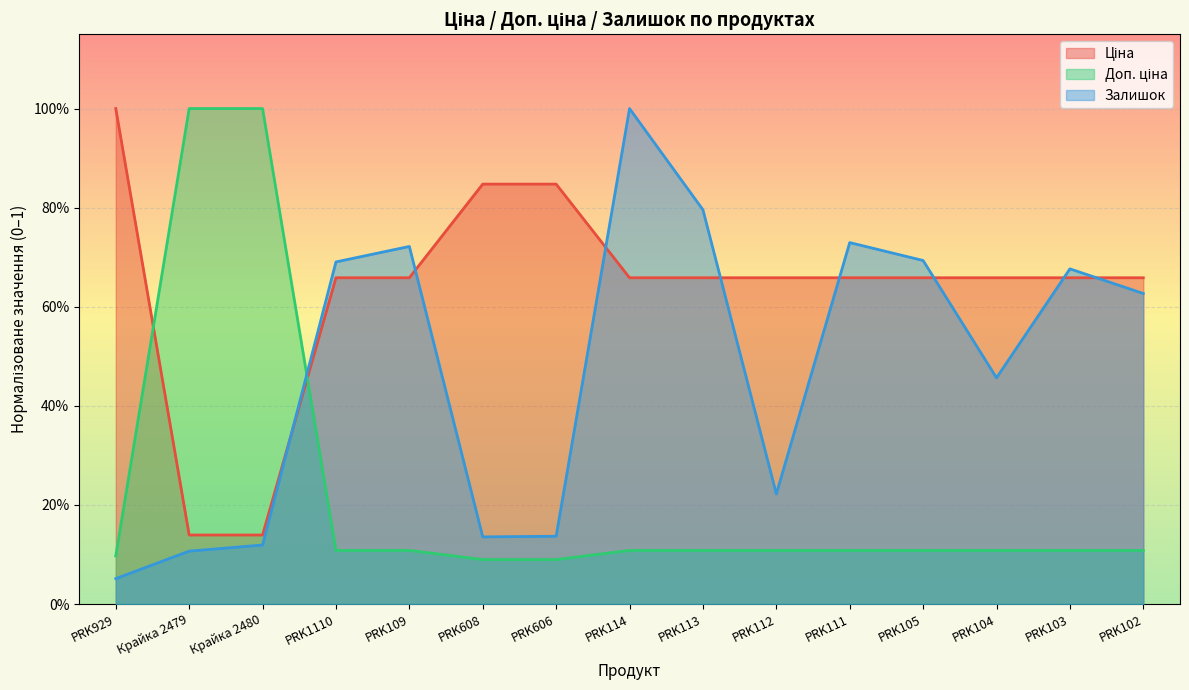

Reading right to left, what are all the values shown in this chart?

Ціна: PRK102=0.7	PRK103=0.7	PRK104=0.7	PRK105=0.7	PRK111=0.7	PRK112=0.7	PRK113=0.7	PRK114=0.7	PRK606=0.8	PRK608=0.8	PRK109=0.7	PRK1110=0.7	Крайка 2480=0.1	Крайка 2479=0.1	PRK929=1.0
Доп. ціна: PRK102=0.1	PRK103=0.1	PRK104=0.1	PRK105=0.1	PRK111=0.1	PRK112=0.1	PRK113=0.1	PRK114=0.1	PRK606=0.1	PRK608=0.1	PRK109=0.1	PRK1110=0.1	Крайка 2480=1.0	Крайка 2479=1.0	PRK929=0.1
Залишок: PRK102=0.6	PRK103=0.7	PRK104=0.5	PRK105=0.7	PRK111=0.7	PRK112=0.2	PRK113=0.8	PRK114=1.0	PRK606=0.1	PRK608=0.1	PRK109=0.7	PRK1110=0.7	Крайка 2480=0.1	Крайка 2479=0.1	PRK929=0.1